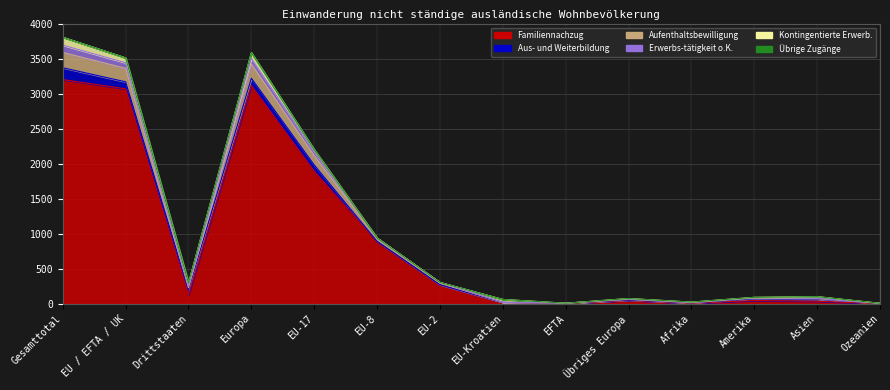

True or false: Übrige Zugänge and Aus- und Weiterbildung cross at least once.

False